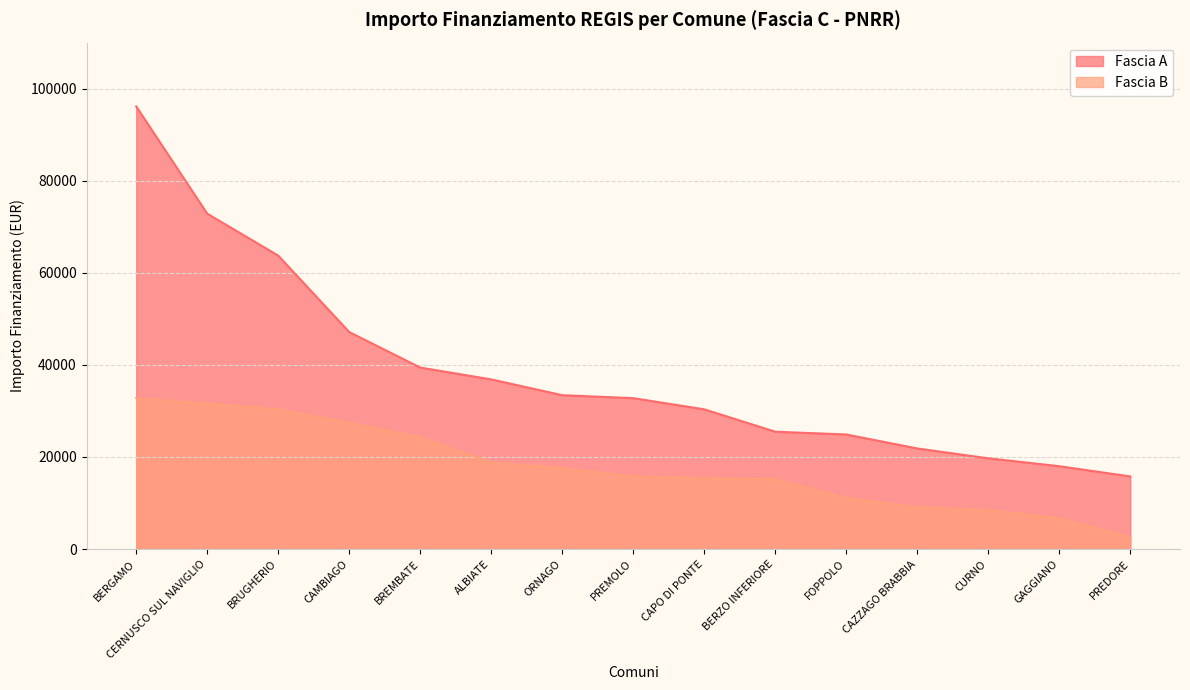

What is the maximum value shown in the chart?

96145